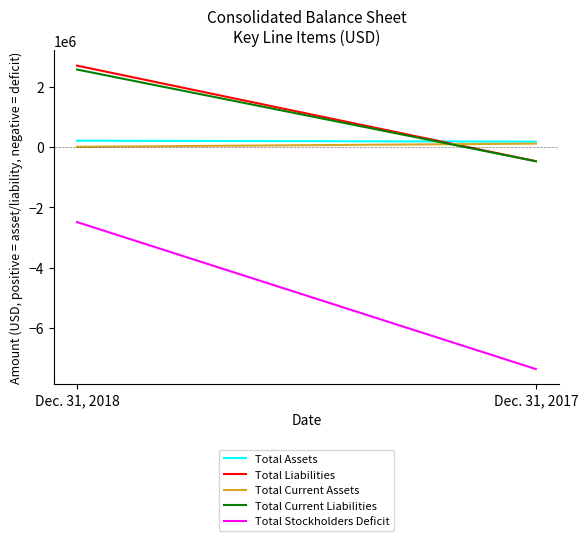

Which label corresponds to the largest value in the chart?

Dec. 31, 2018